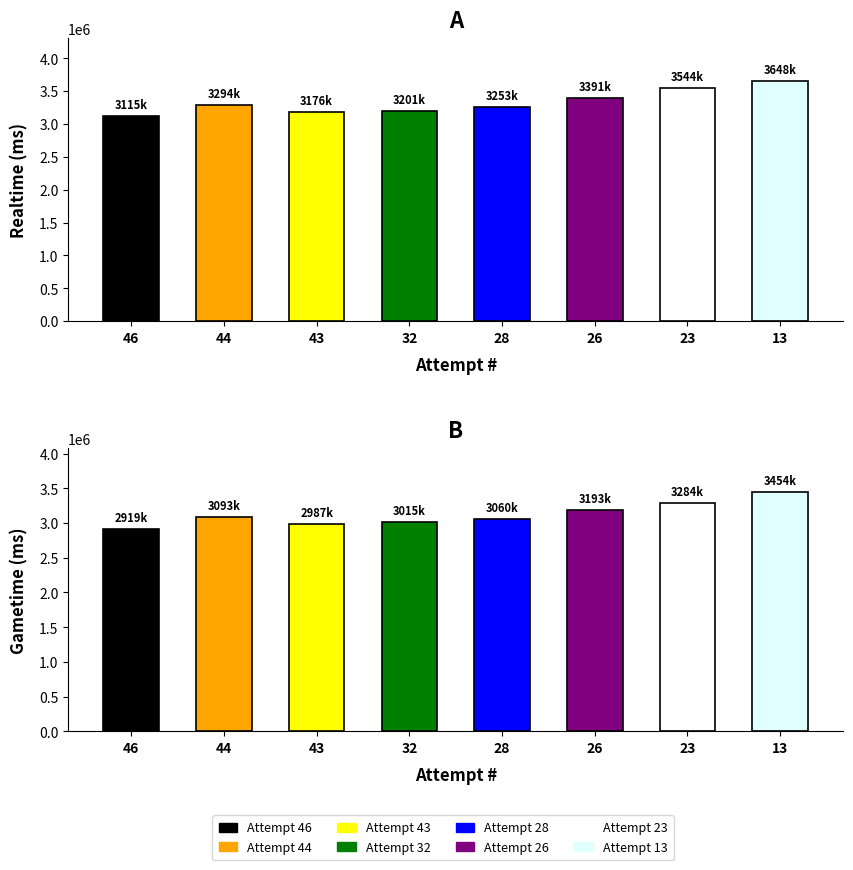

Which category has the highest value across all series?

Attempt 13